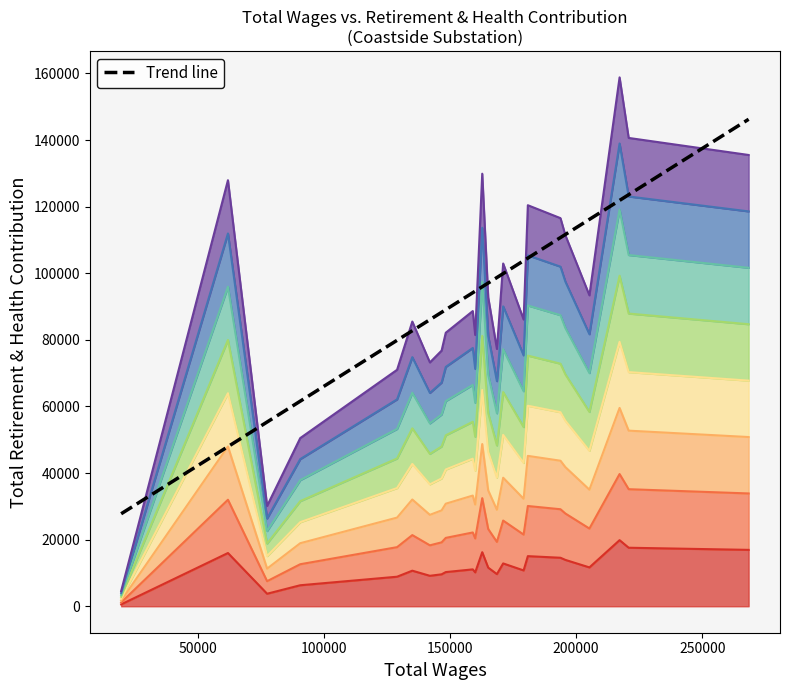

How many lines are shown in the chart?

2